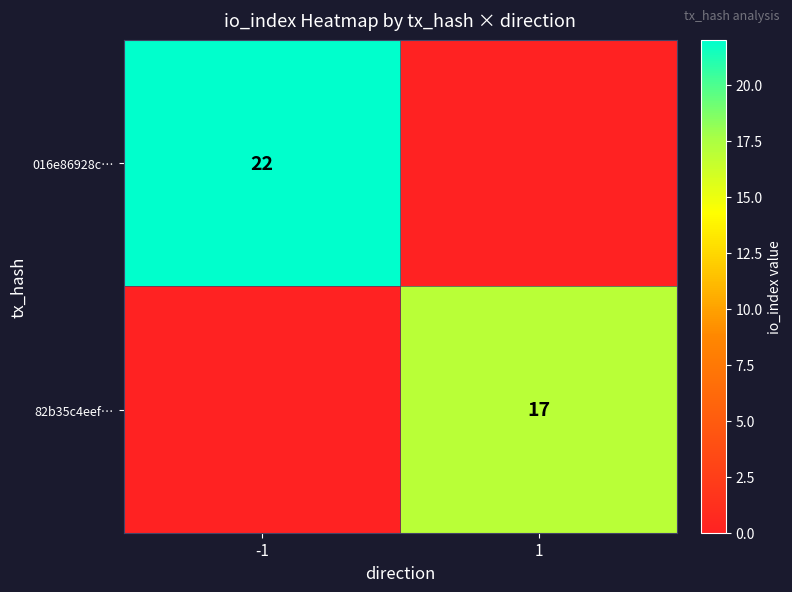

The 016e86928c… series shows 6 at -1. True or false?

False